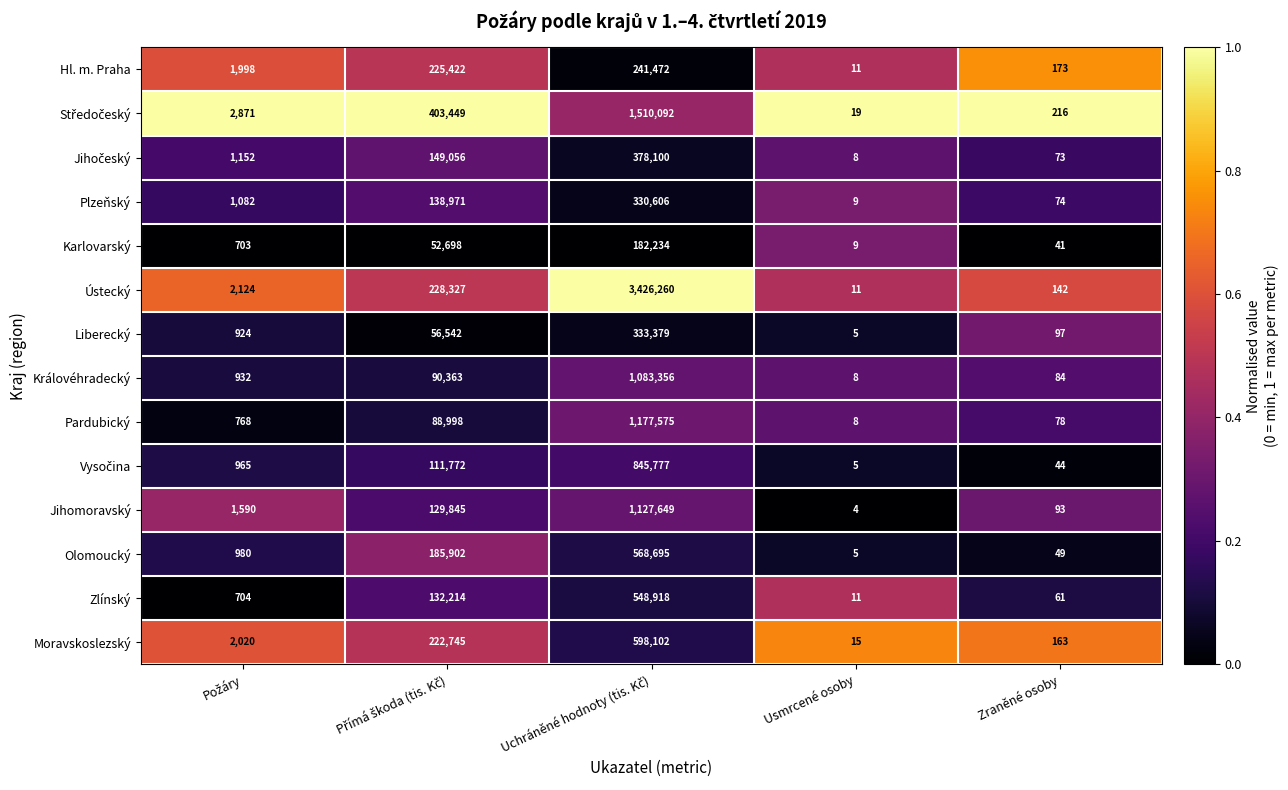

Which series has the largest total across all categories?

Ústecký